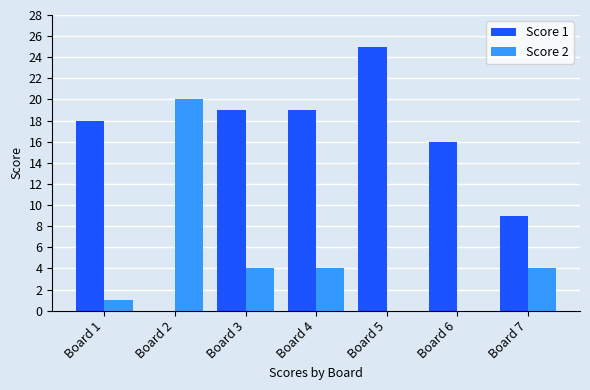

Which category has the highest value in the Score 1 series?

Board 5